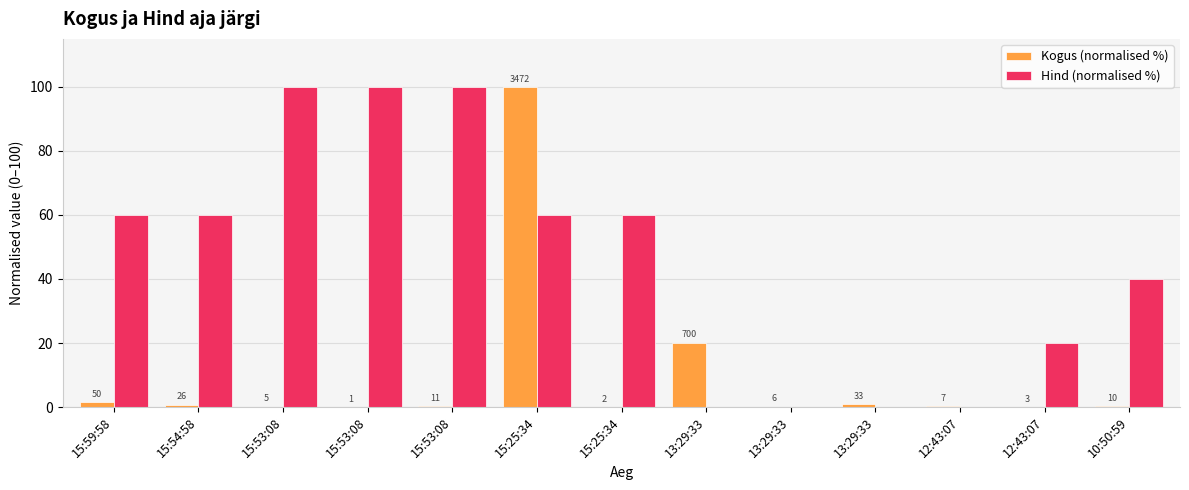

Are the bars horizontal?

No